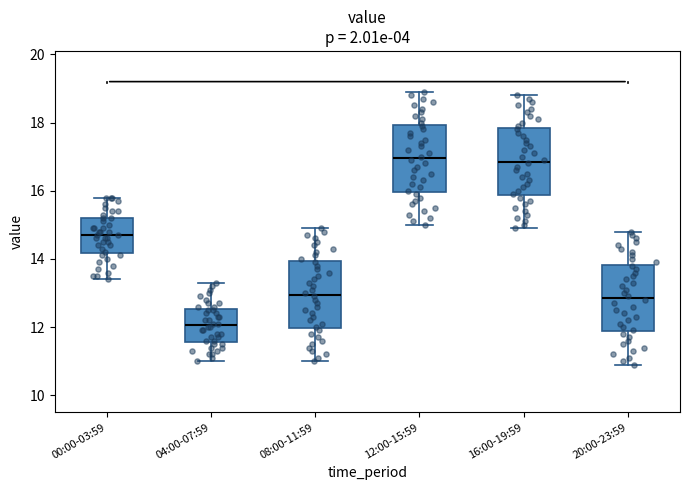

Reading left to right, read every box against the y-axis: the position of its median line, the range the box covers, and the ends of its whiskers. The values are not printed on the chart, so give them approximately, as read against the axis.

00:00-03:59: median 14.8, box 14.2 to 15.2, whiskers 13.4 to 15.8
04:00-07:59: median 12.0, box 11.6 to 12.6, whiskers 11.0 to 13.4
08:00-11:59: median 13.0, box 12.0 to 14.0, whiskers 11.0 to 15.0
12:00-15:59: median 17.0, box 16.0 to 18.0, whiskers 15.0 to 19.0
16:00-19:59: median 16.8, box 15.8 to 17.8, whiskers 15.0 to 18.8
20:00-23:59: median 12.8, box 11.8 to 13.8, whiskers 11.0 to 14.8